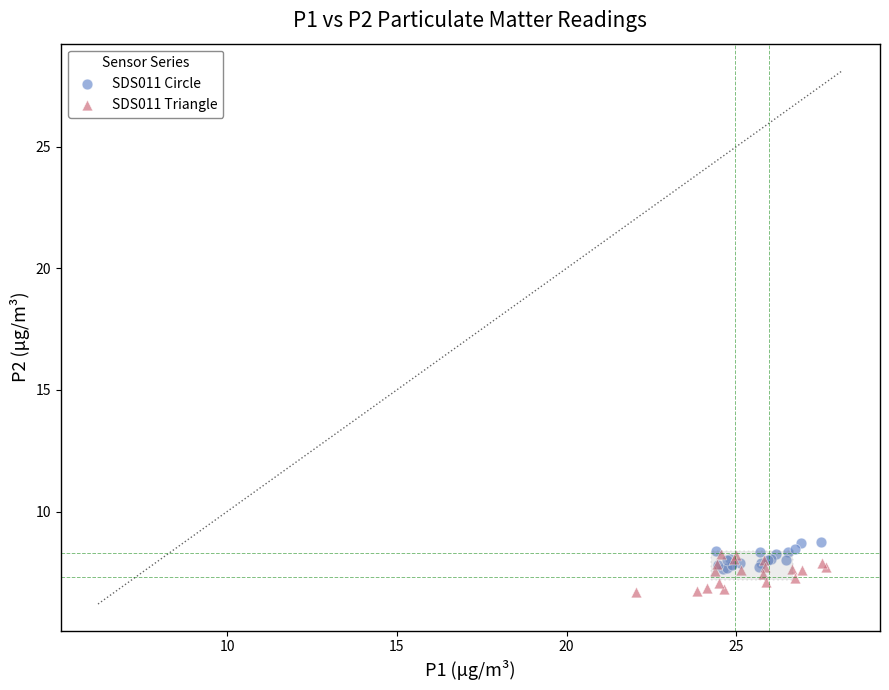

Which series has the widest spread of Y values?

SDS011 Triangle